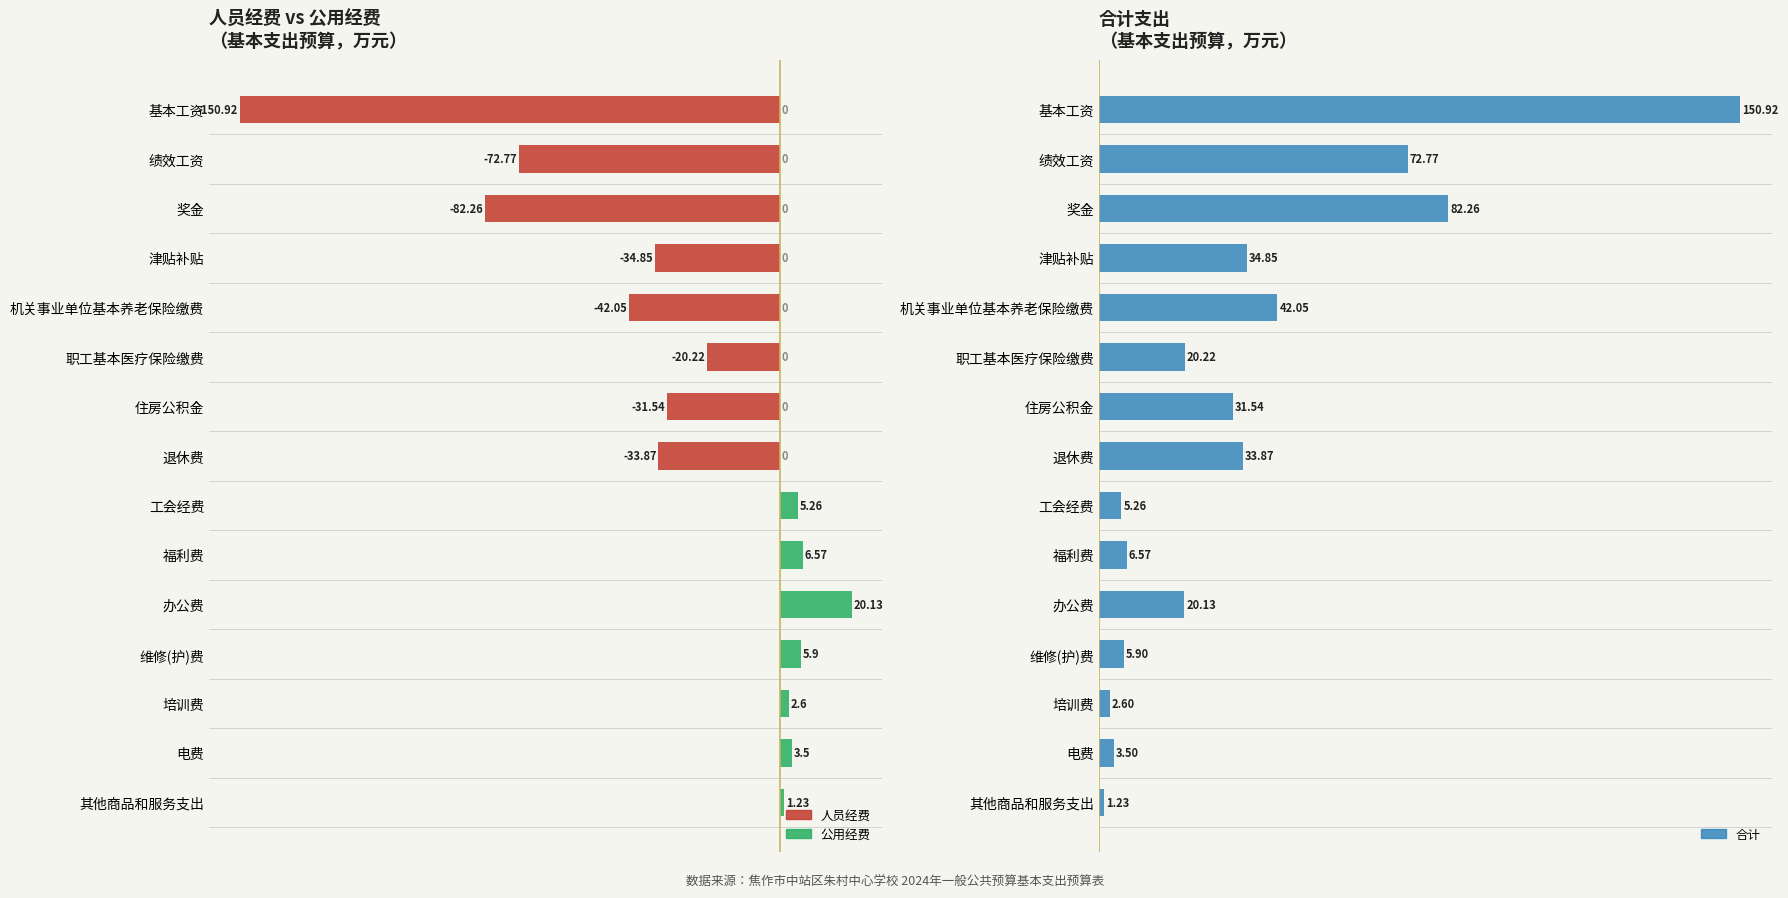

List the series in order of their overall mean, highest first.

合计（万元）, 公用经费（正轴）, 人员经费（负轴）